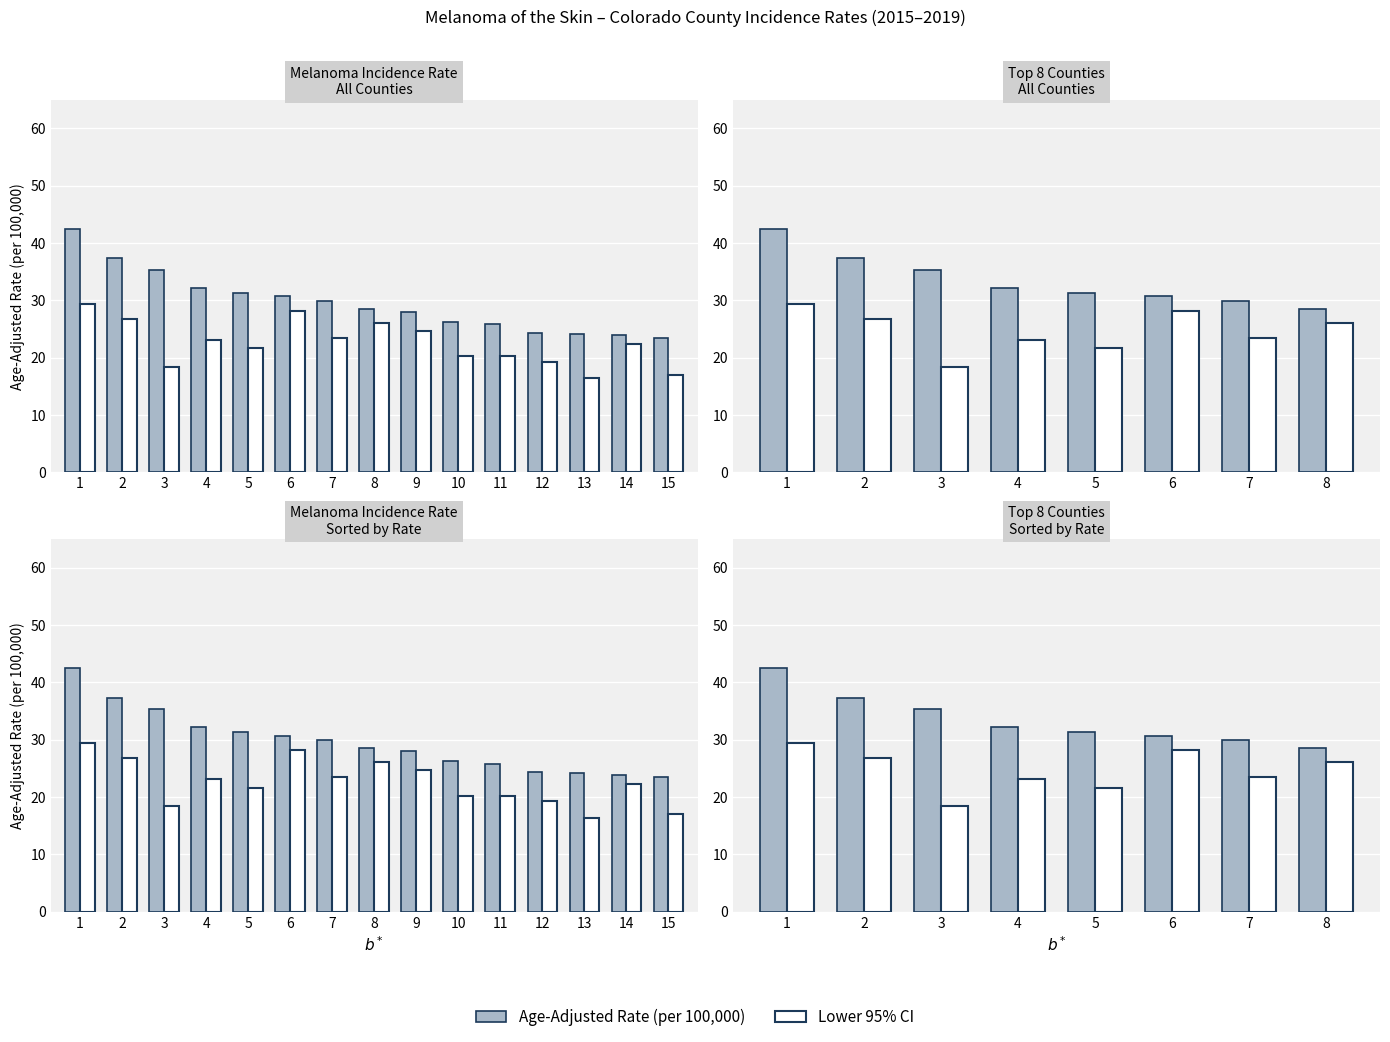

What is the minimum value for Age-Adjusted Rate?

28.5